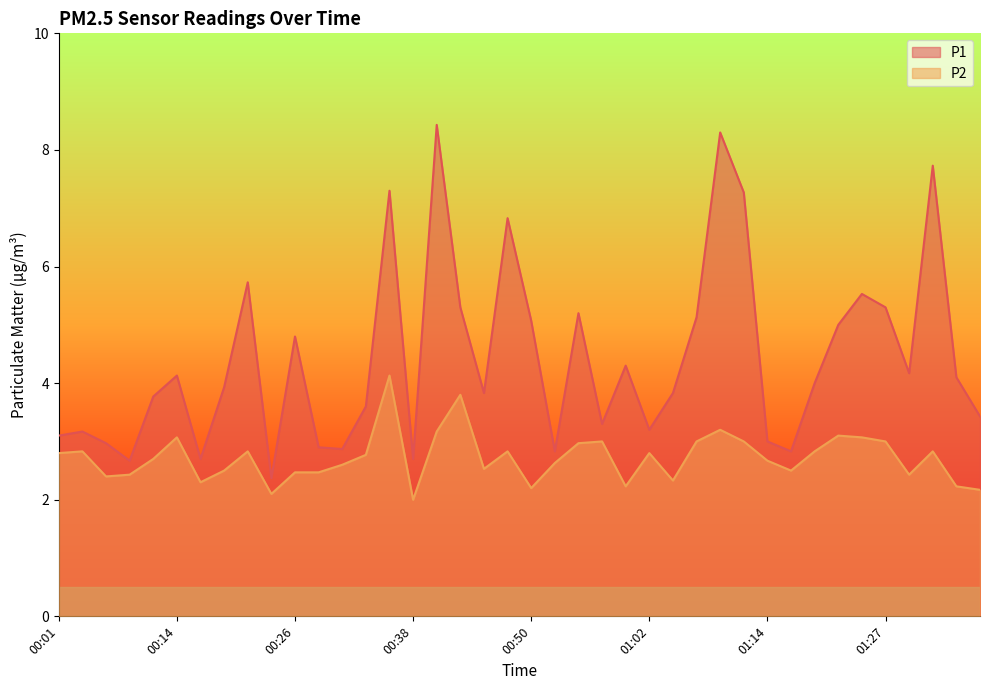

Which series has the largest range (max minus min)?

P1